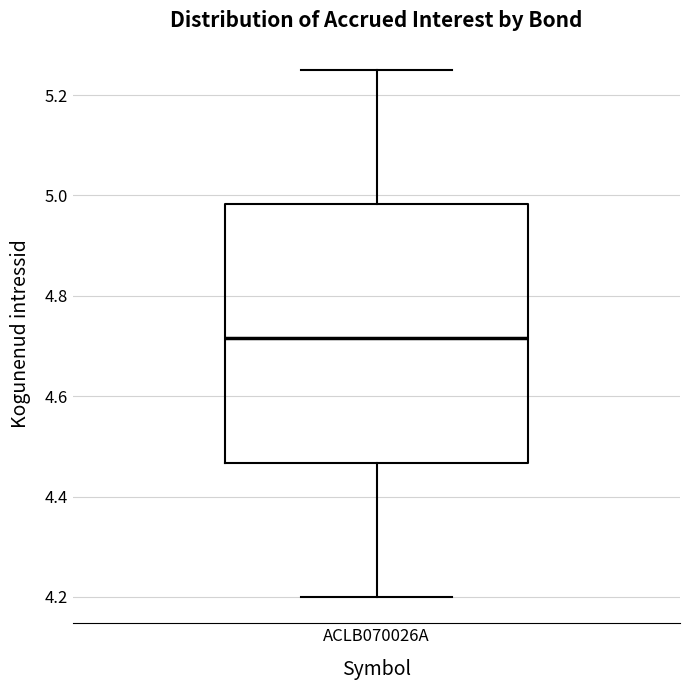

Read this box plot against the y-axis: the position of the median line, the range covered by the box, and the ends of both whiskers. The values are not printed on the chart, so give them approximately, as read against the axis.

median 4.72, box 4.46 to 4.98, whiskers 4.20 to 5.26